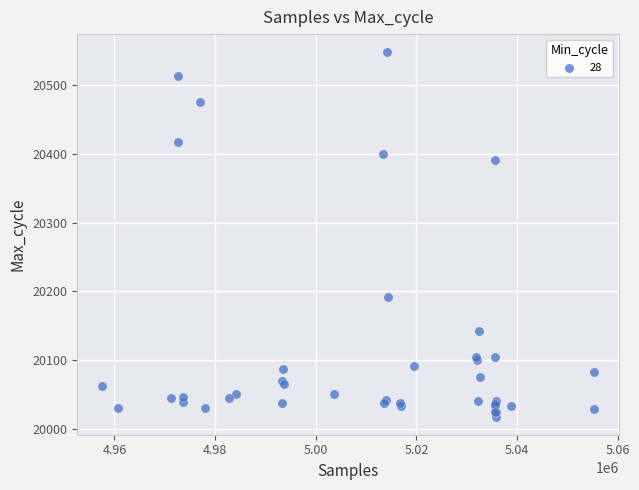

What Y value in the scatter plot is closest to 20283?

20192